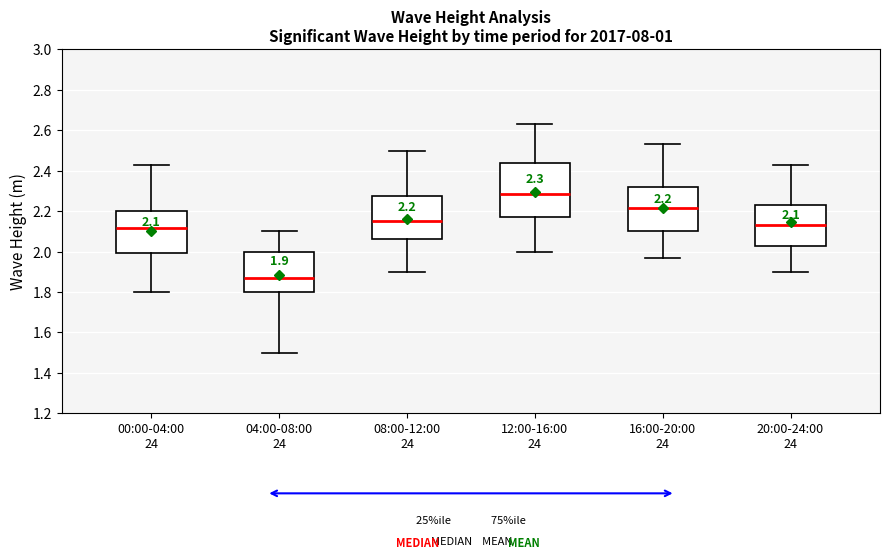

Which box's median line is the highest?

12:00-16:00 24